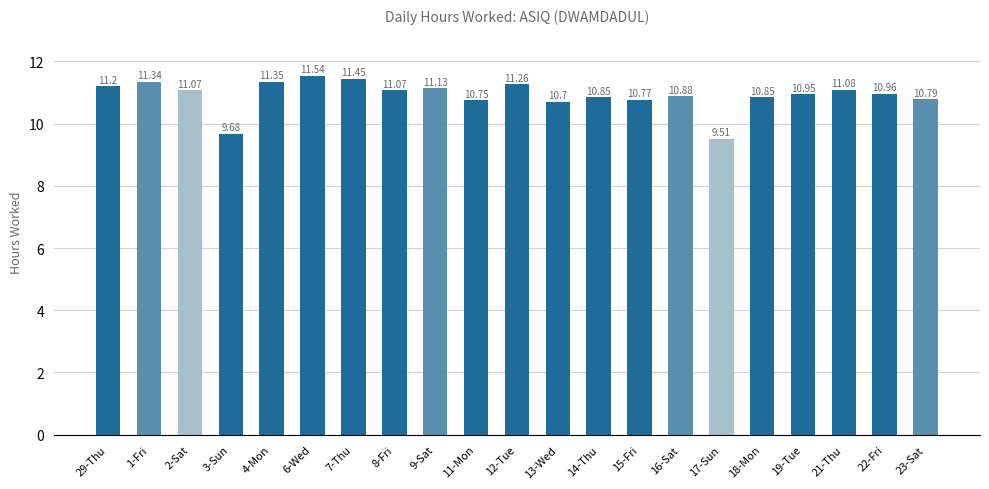

Approximately how many times larger is the value at 2-Sat compared to 22-Fri?

1.0